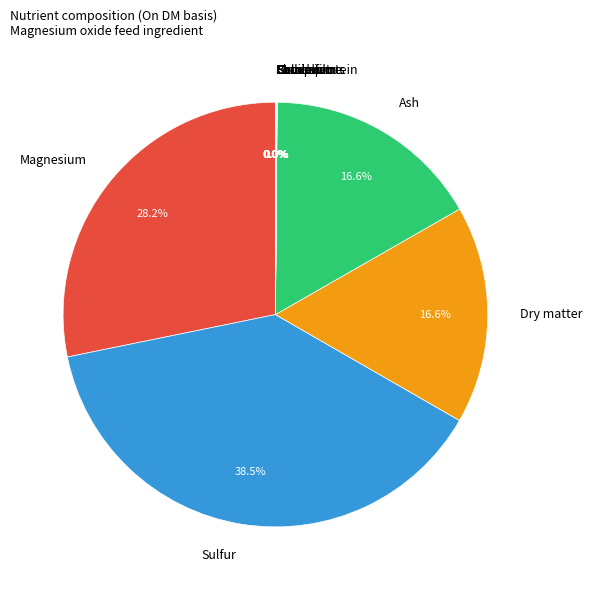

How much of the chart is everything except Magnesium?

71.8%